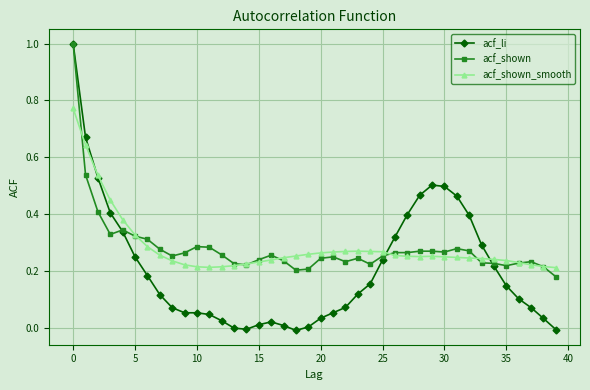

True or false: acf_li has more than 0 interior local peaks.

True